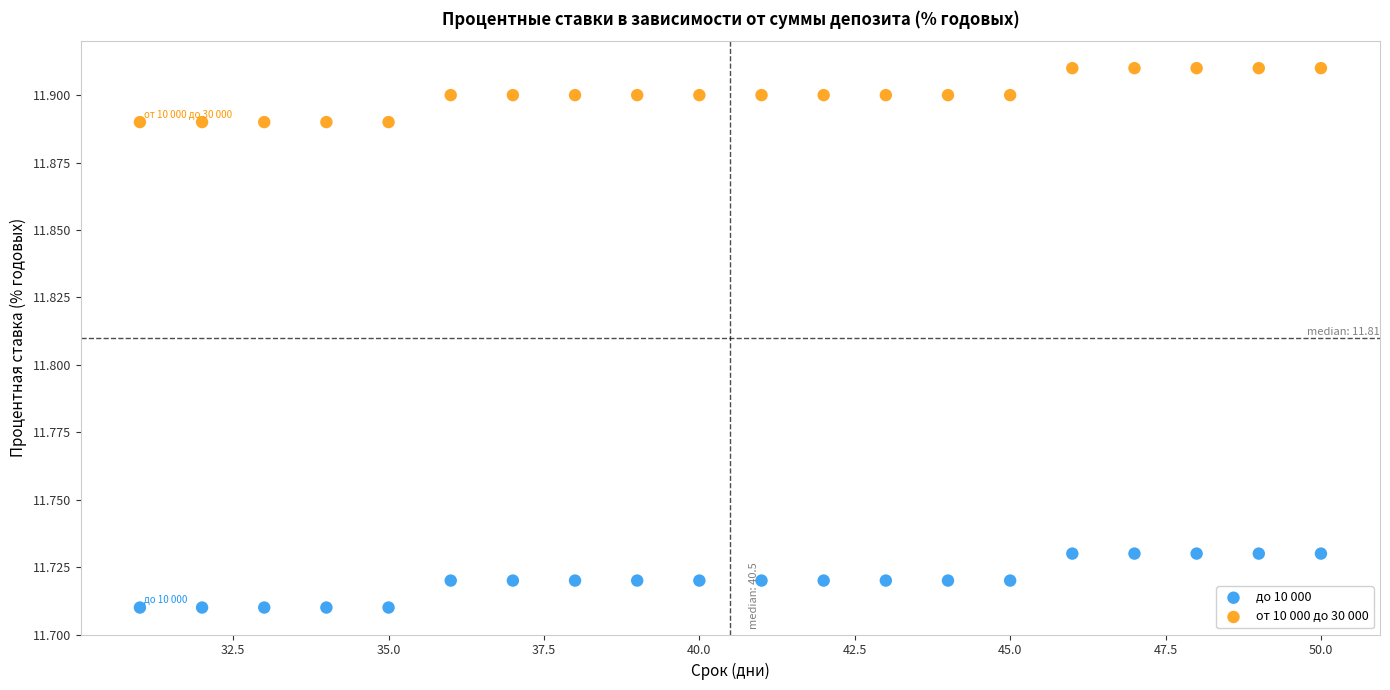

Across all data points, what is the range of X values (max minus min)?

19.0